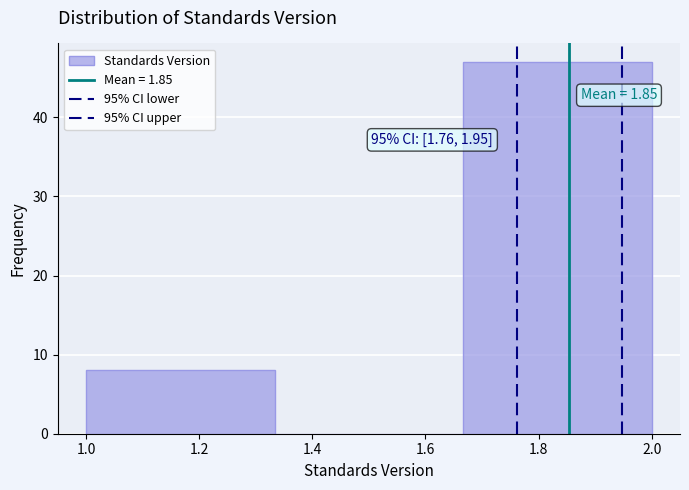

Which range on the x-axis has the tallest bar?

1.66 to 2.00